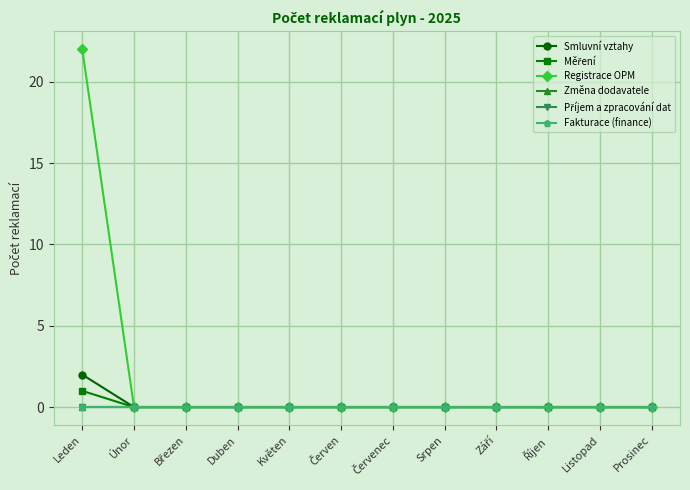

Does the chart have visible grid lines?

Yes